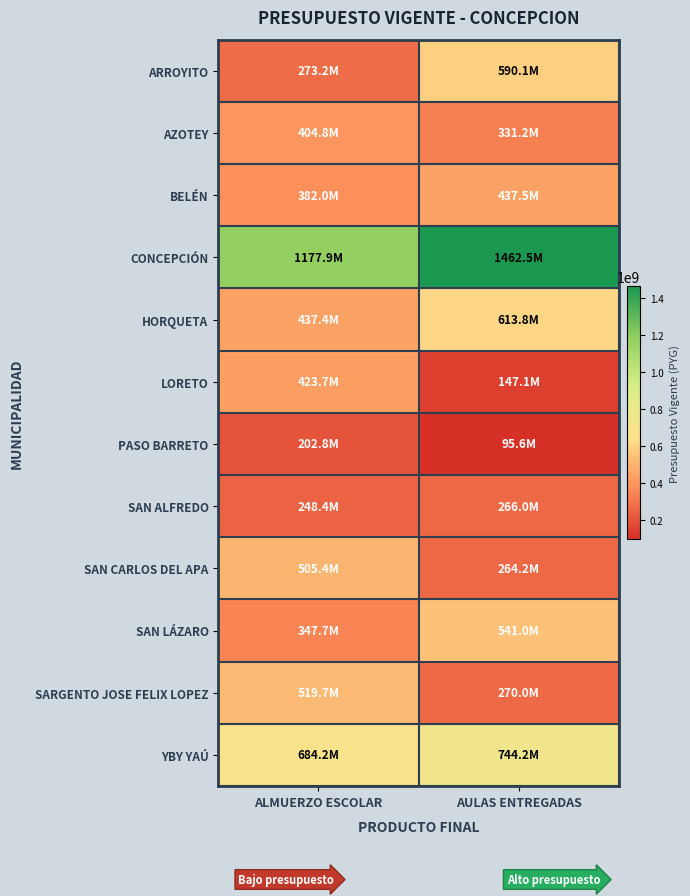

How many series are shown in this chart?

12